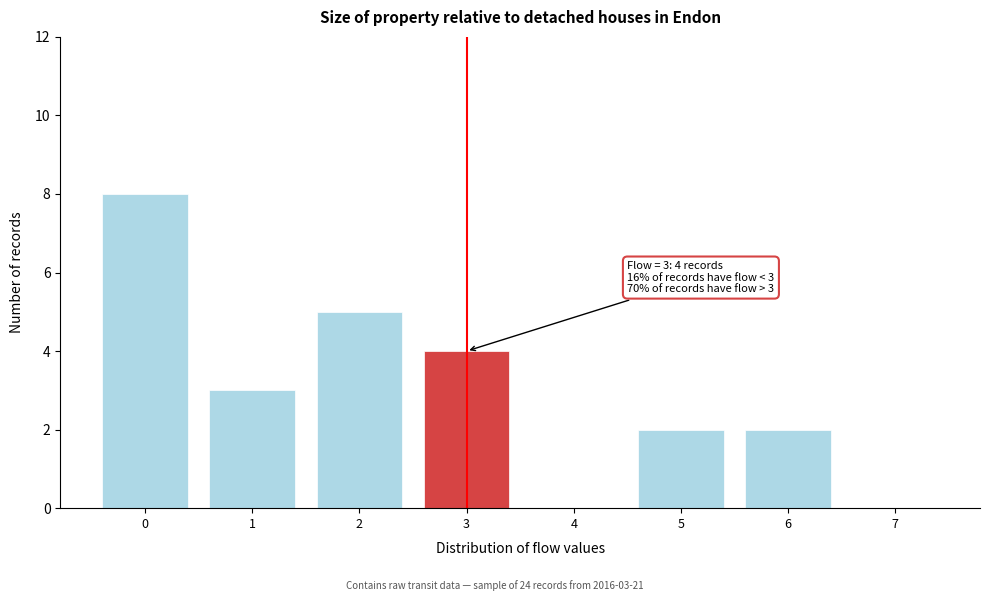

Reading left to right, transcribe all the data shown in this chart.

0=8	1=3	2=5	3=4	4=0	5=2	6=2	7=0